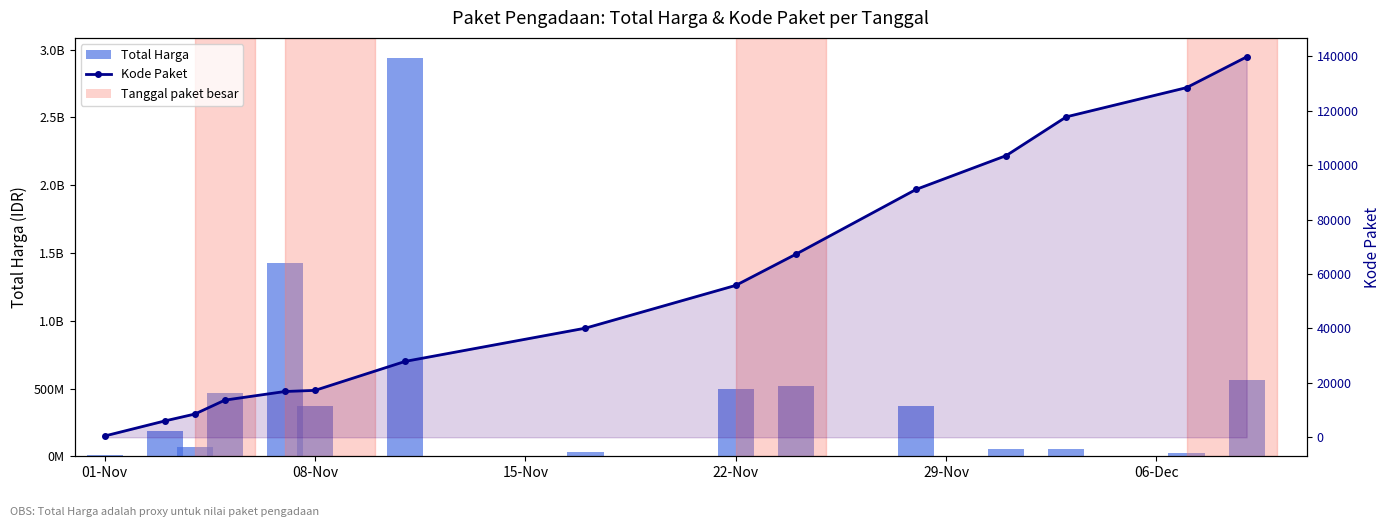

How many values in the Kode Paket series exceed 40112?

7